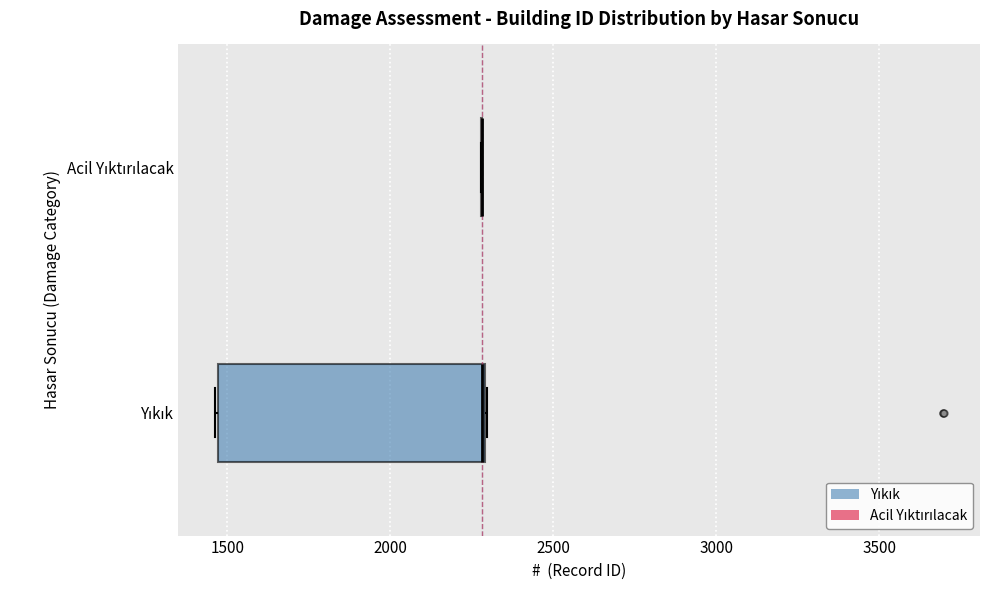

Comparing the boxes themselves (not the whiskers), which one is the widest?

Yıkık